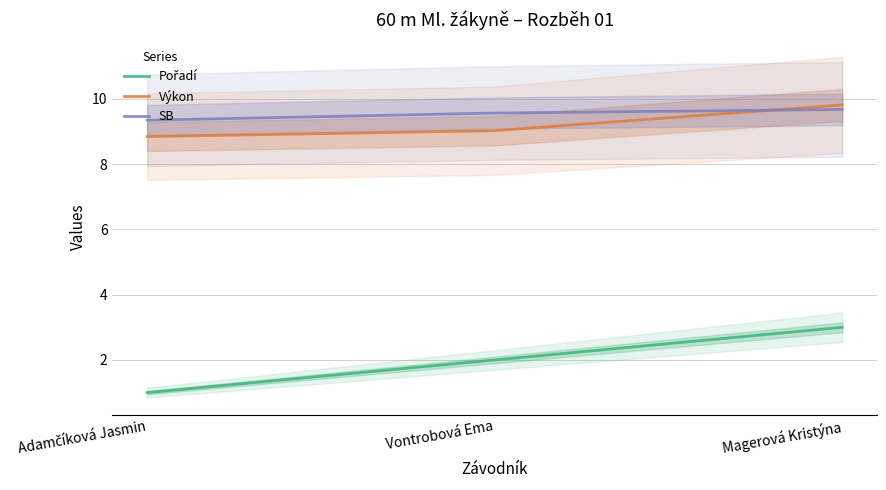

What is the label of the 2nd point from the right?

Vontrobová Ema